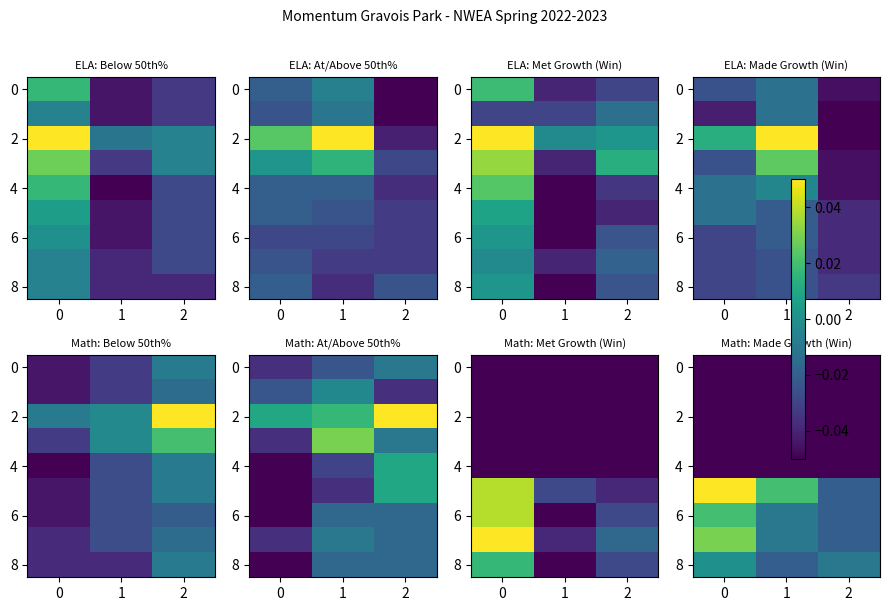

At how many categories does at least one series exceed 0?

2